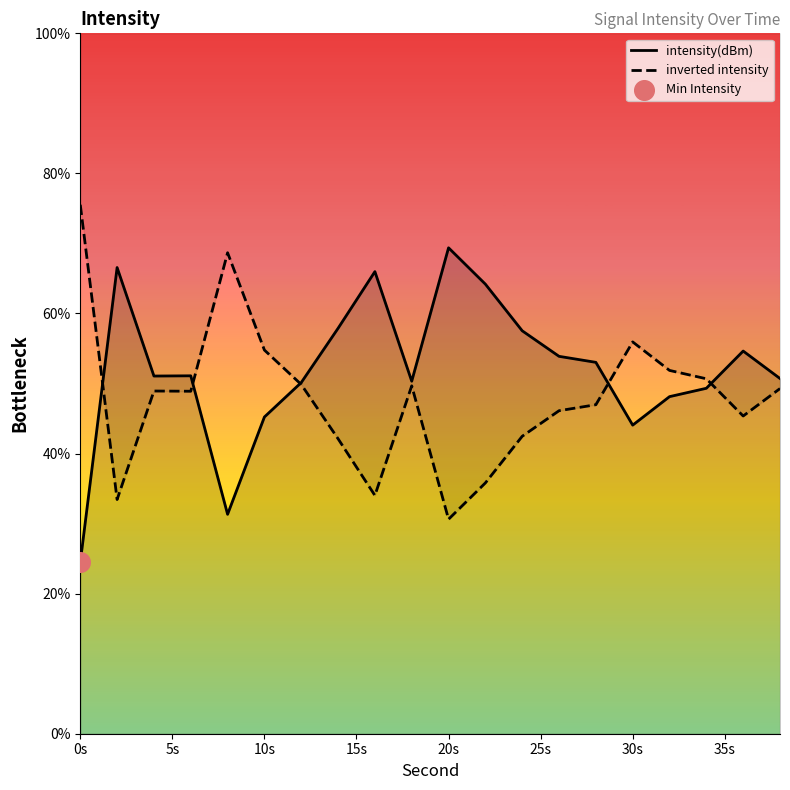

Which series reaches the maximum Y coordinate?

inverted intensity